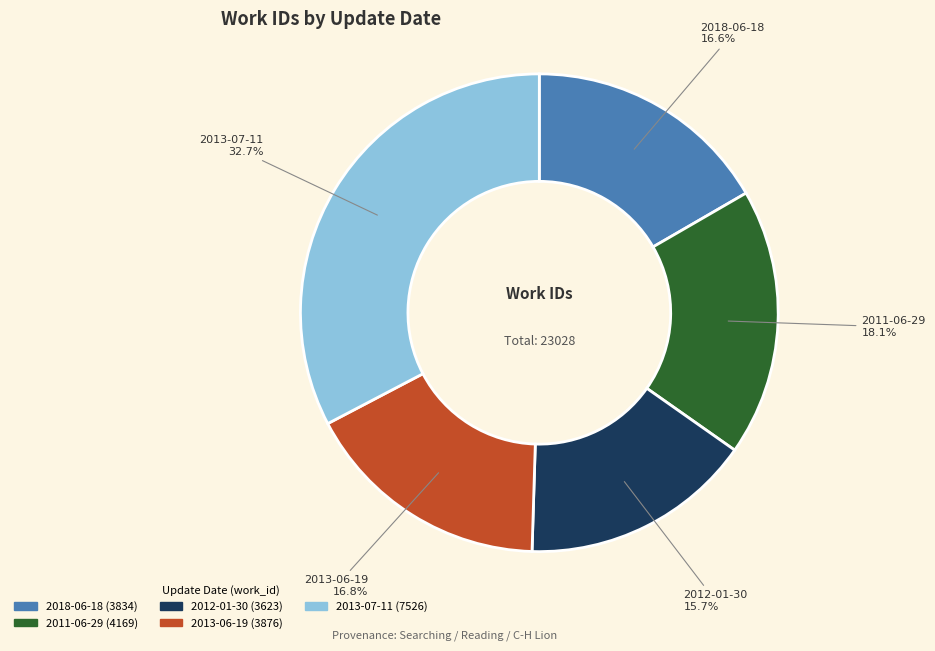

Count the number of slices in the pie.

5